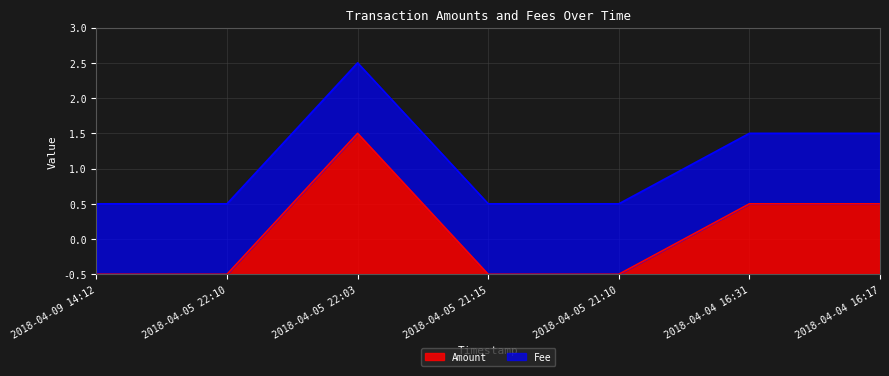

What are all the series names shown in the legend?

Amount, Fee